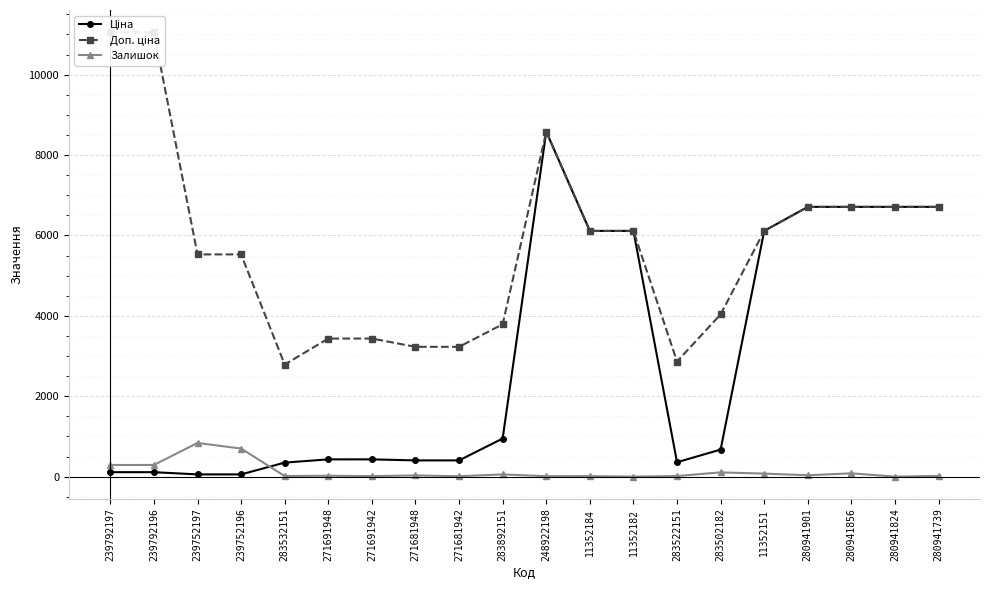

True or false: Доп. ціна and Ціна intersect in this chart.

False